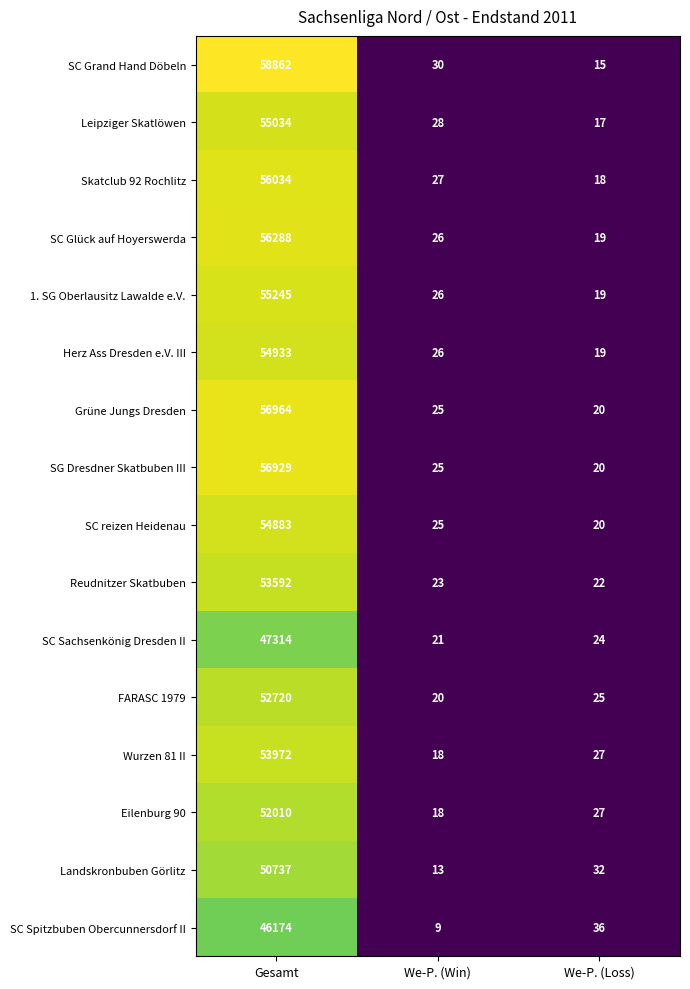

Is it true that Eilenburg 90 equals 27 at We-P. (Loss)?

True